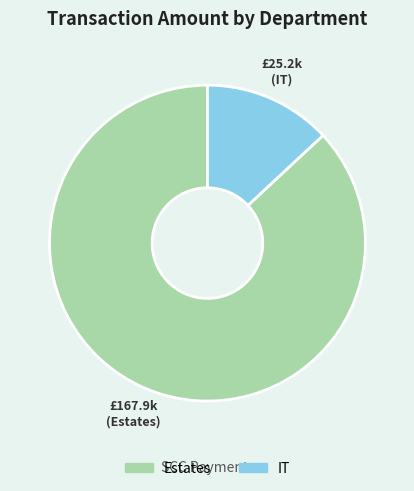

Do IT and Estates together represent more than half of the pie?

Yes